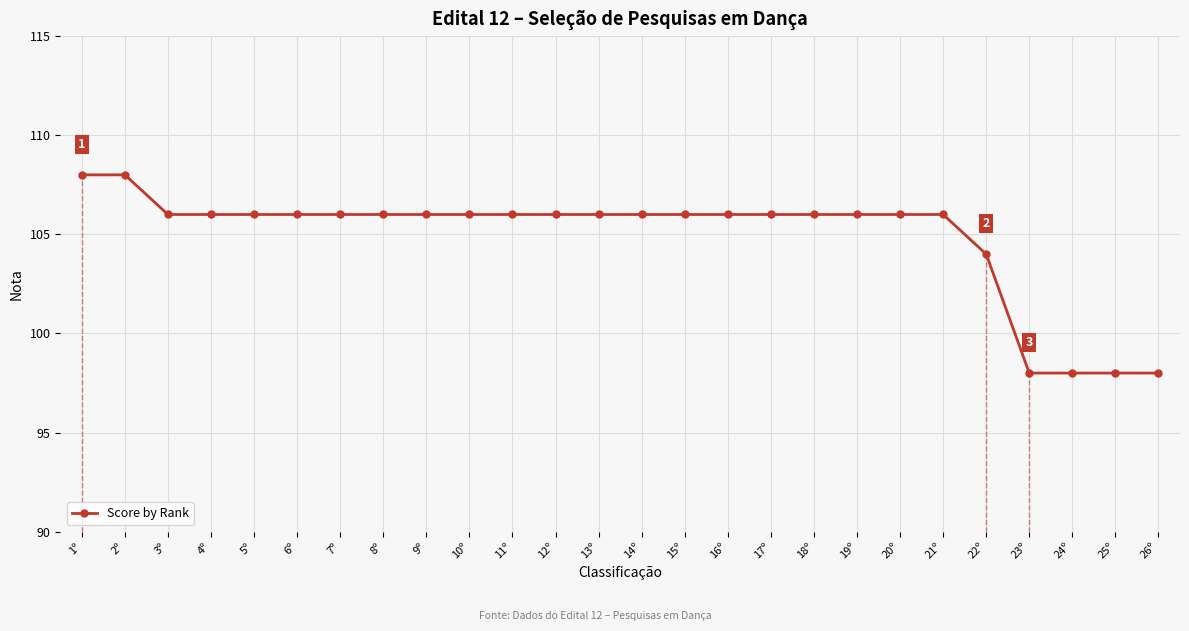

True or false: the data shows 108 at 1º.

True